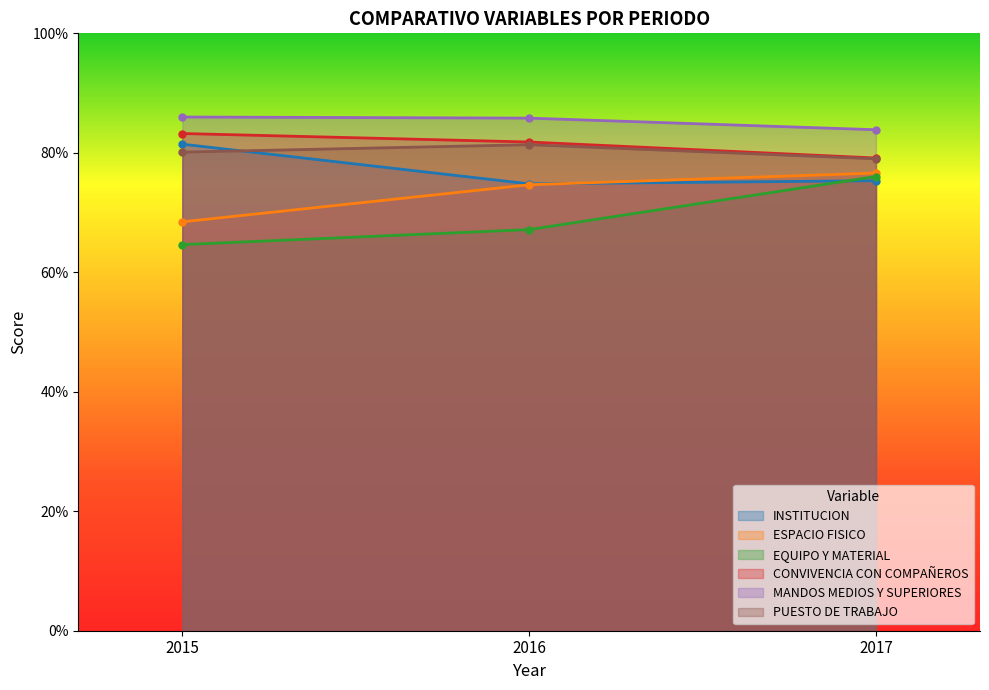

What is the minimum value for PUESTO DE TRABAJO?

0.8